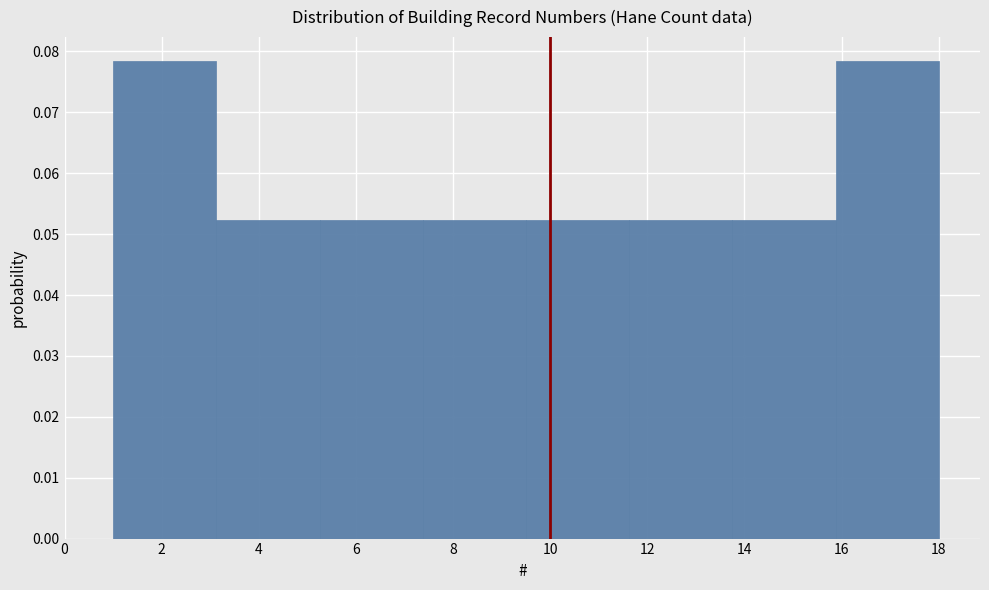

Reading left to right, list every bar in this chart as the range it spans on the x-axis followed by its height. Neither the bar edges nor the heights are printed on the chart, so give them approximately, as read against the axes.

1.0 to 3.2: 0.078
3.2 to 5.2: 0.052
5.2 to 7.4: 0.052
7.4 to 9.6: 0.052
9.6 to 11.6: 0.052
11.6 to 13.8: 0.052
13.8 to 15.8: 0.052
15.8 to 18.0: 0.078